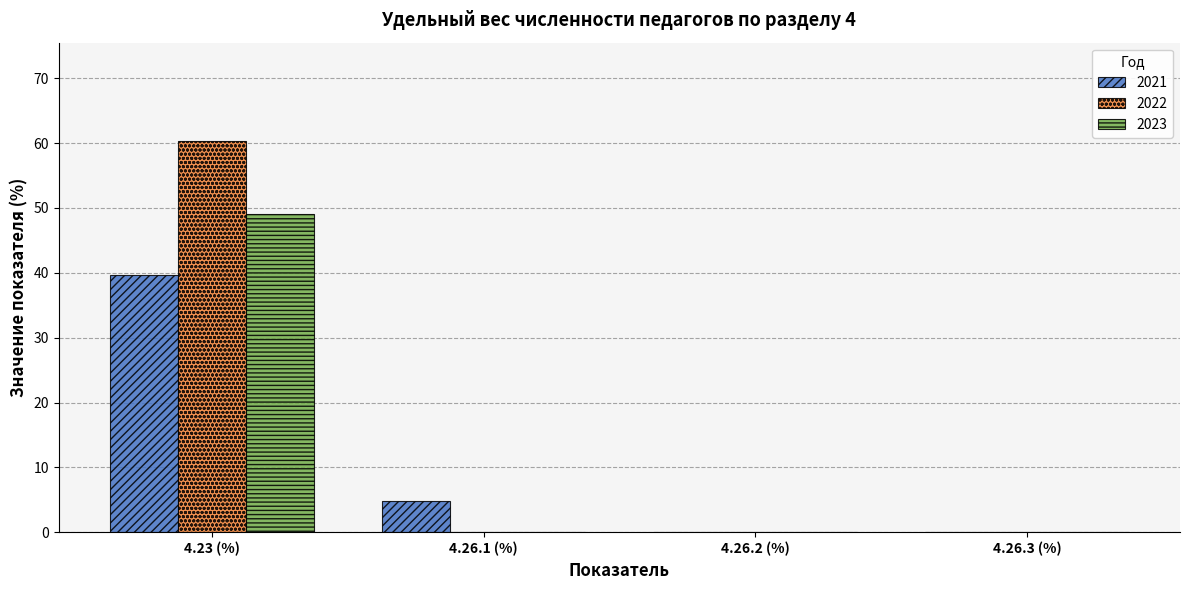

True or false: 2021 has a value of -15.0 at 4.26.3 (%).

False